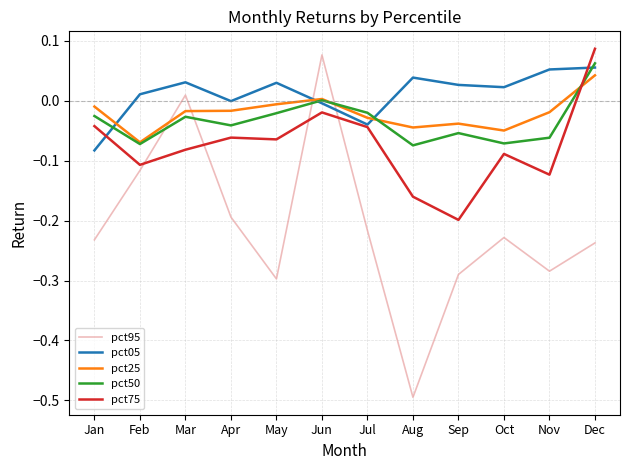

How many interior local valleys does the pct95 series have?

3